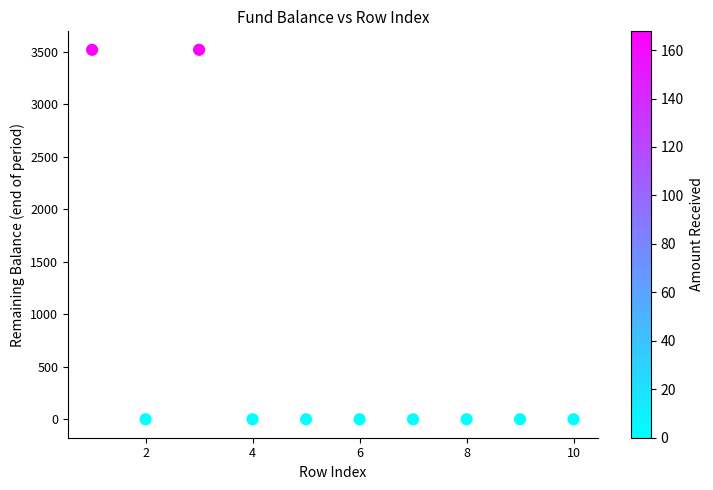

What is the average Y value?

703.3